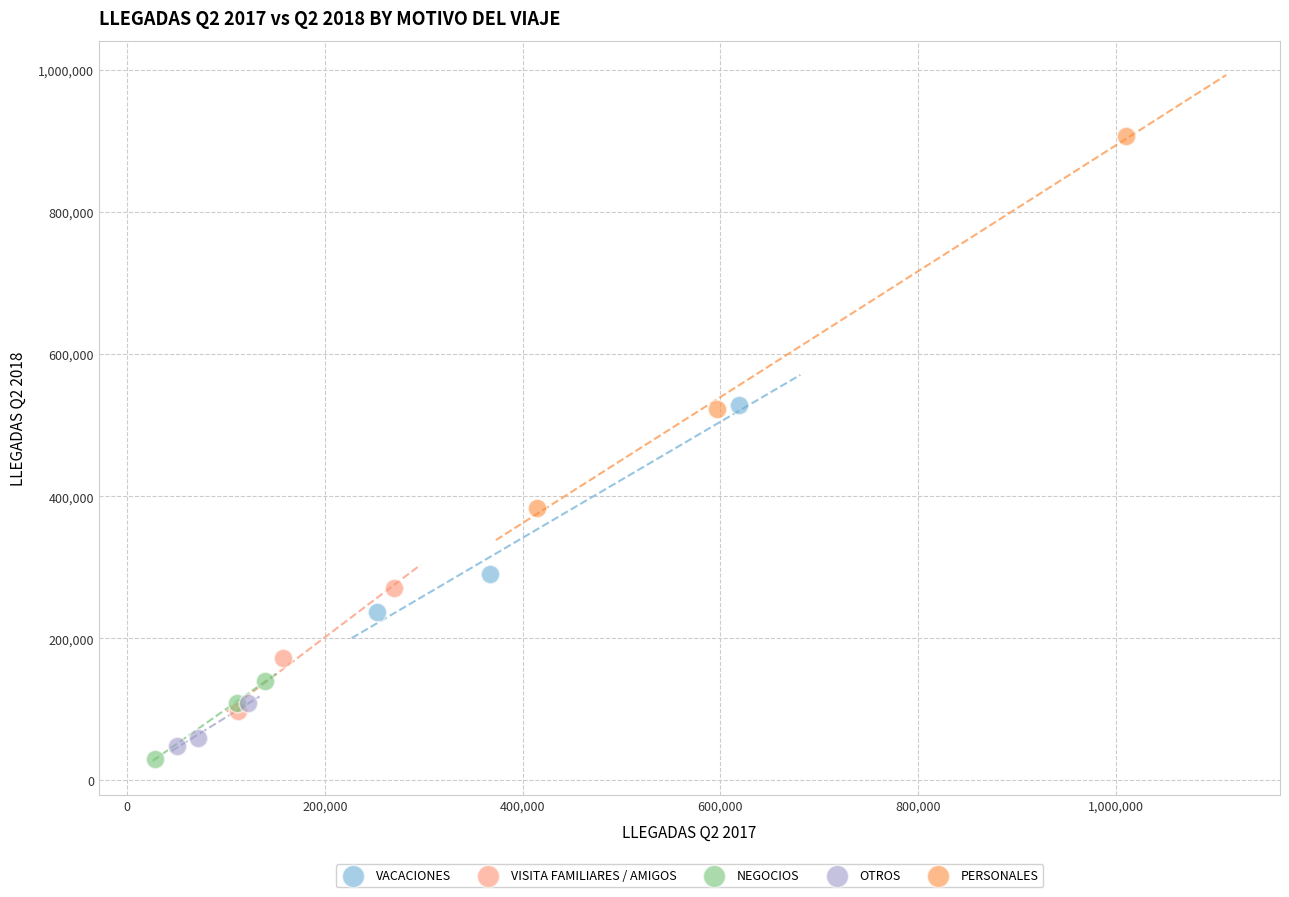

Which series contains the highest Y value?

PERSONALES